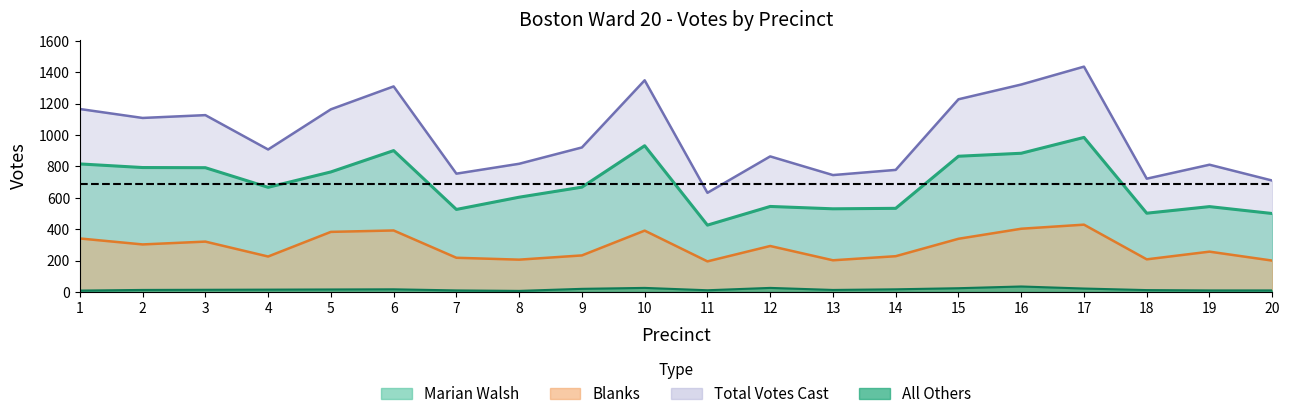

The value of Total Votes Cast at 13 is 179. True or false?

False